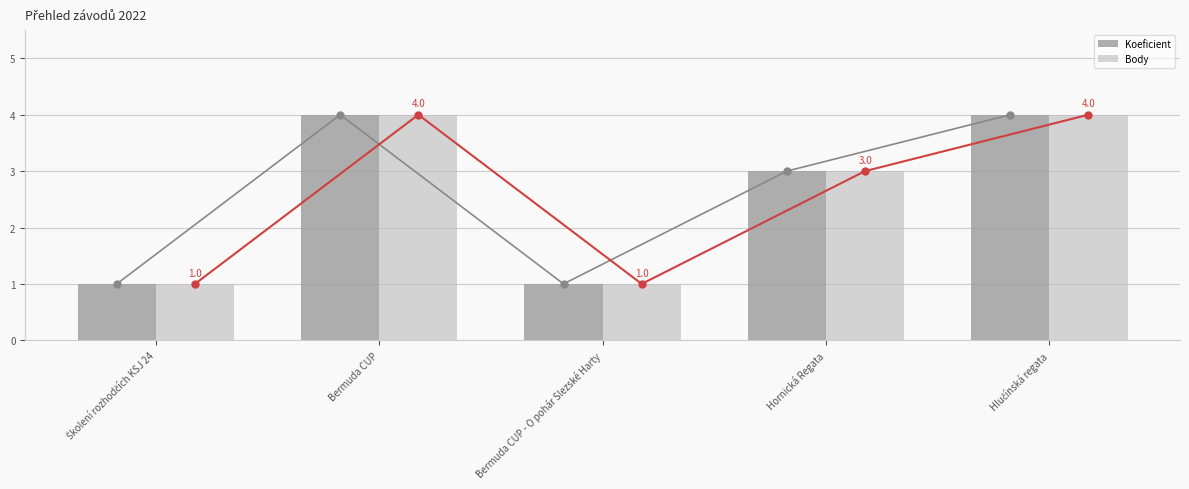

At which label does Body first exceed 3?

Bermuda CUP